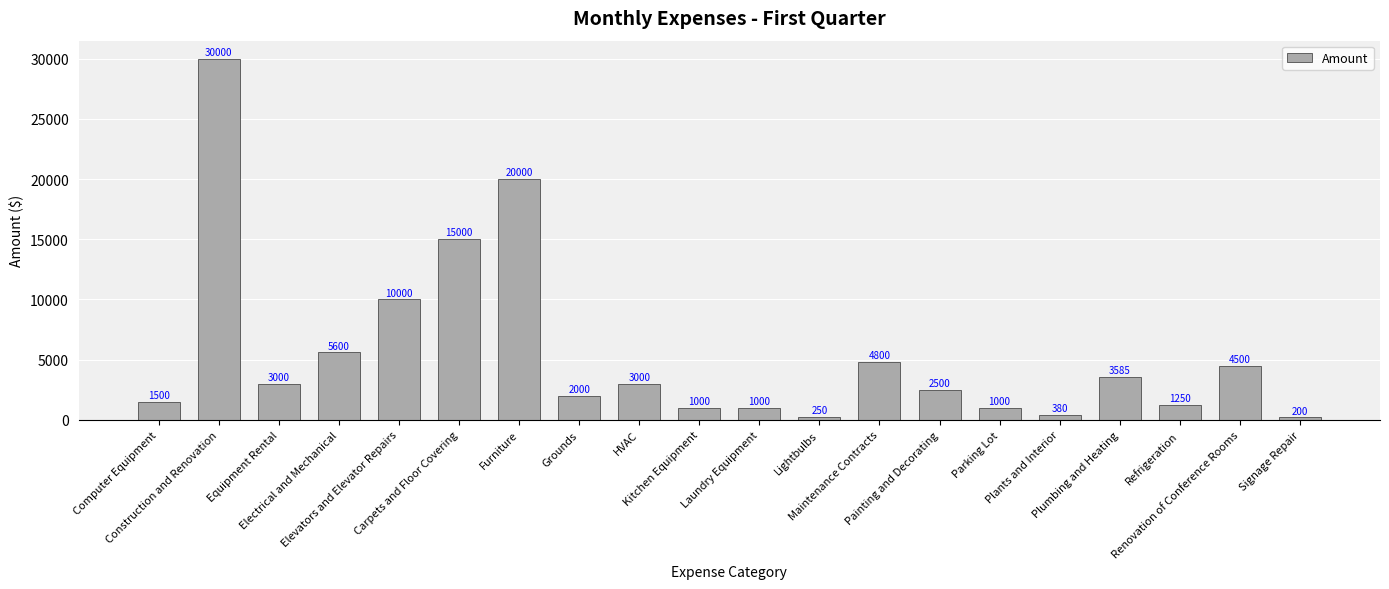

What is the difference between the values at Plumbing and Heating and Construction and Renovation?

26415